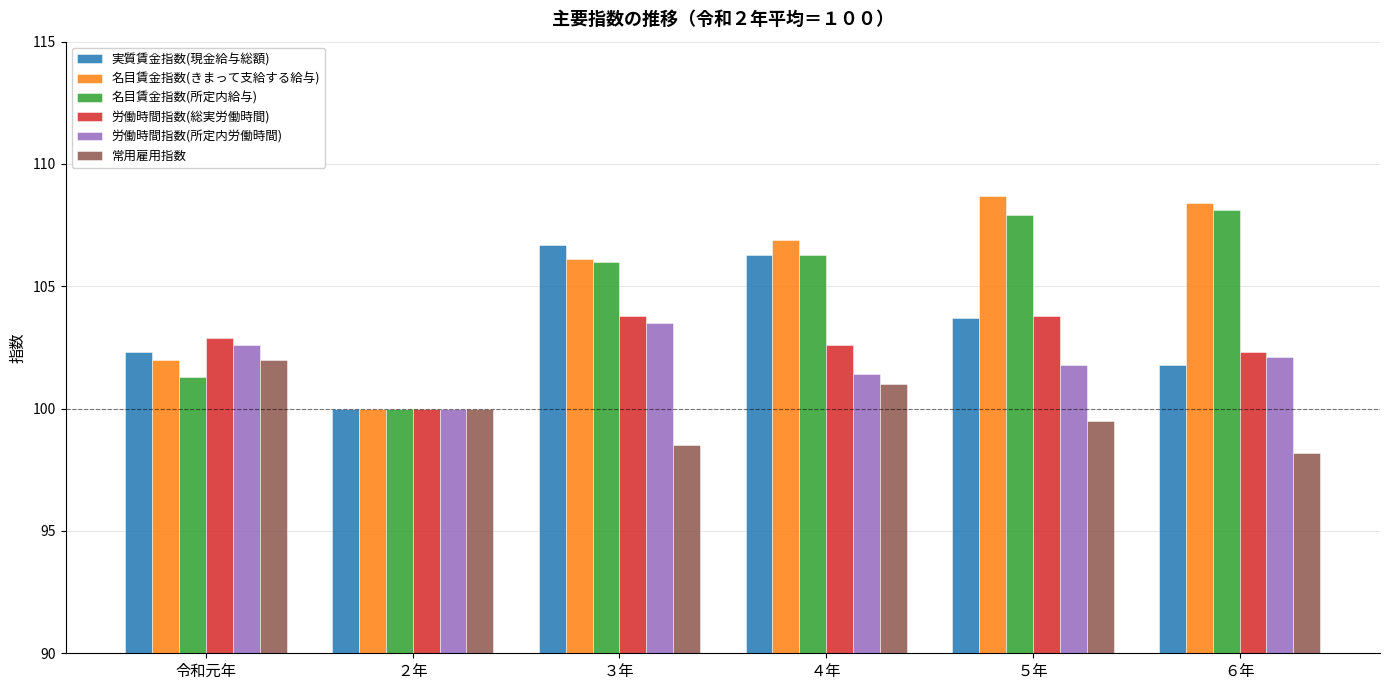

Where does the 常用雇用指数 series first go above 100?

令和元年